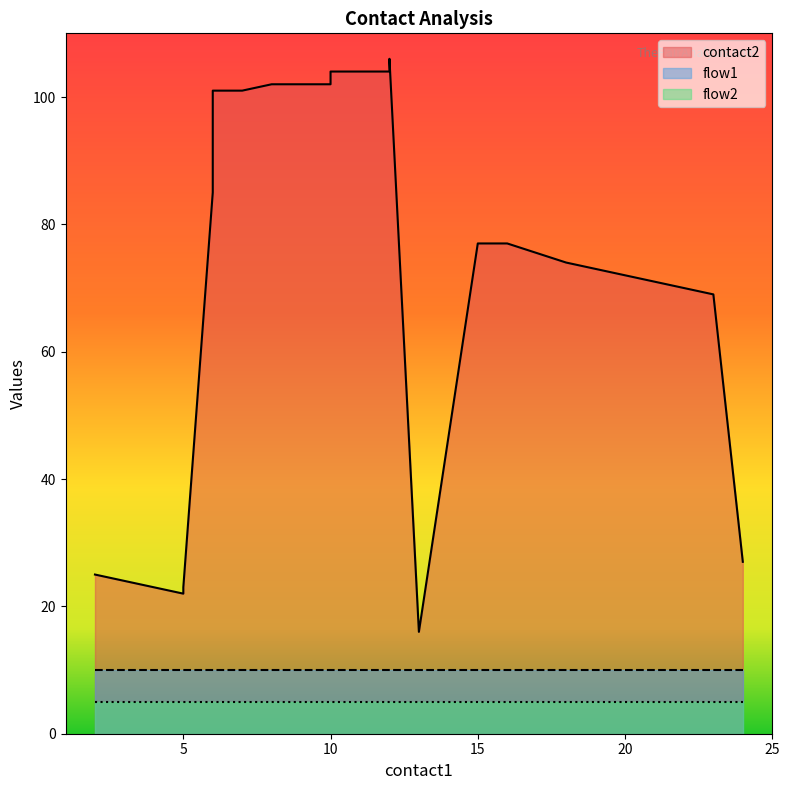

What is the maximum value shown in the chart?

106